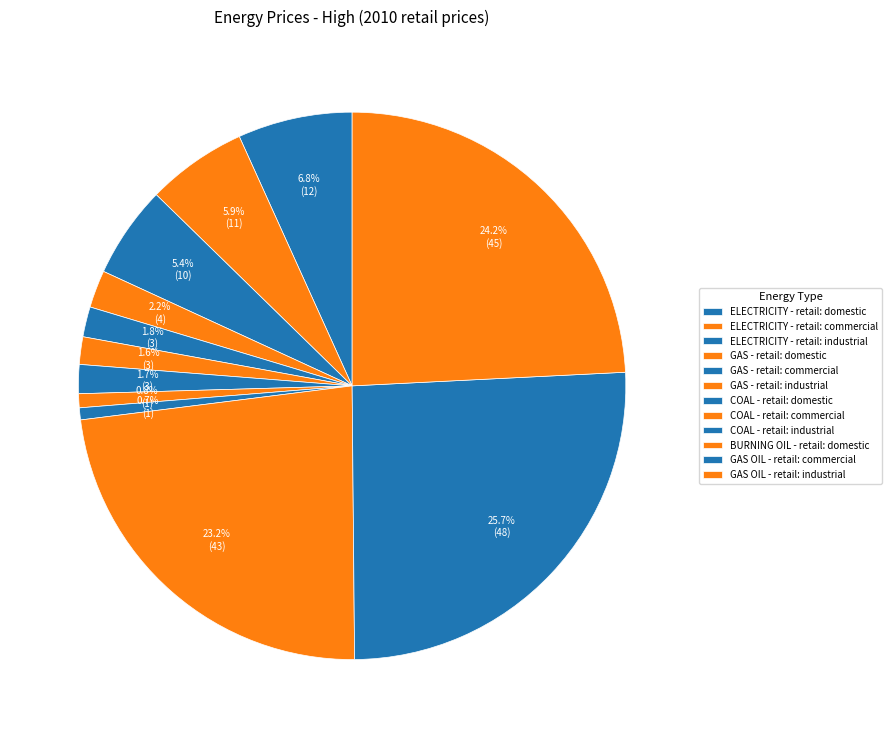

Does ELECTRICITY - retail: domestic account for over 50% of the chart?

No